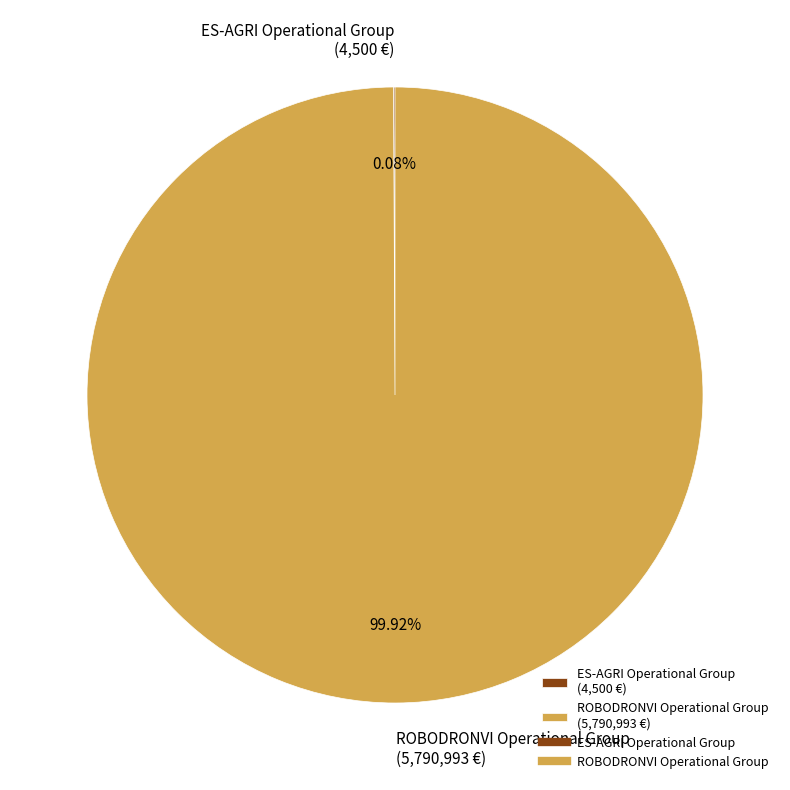

How many slices are in this pie chart?

2